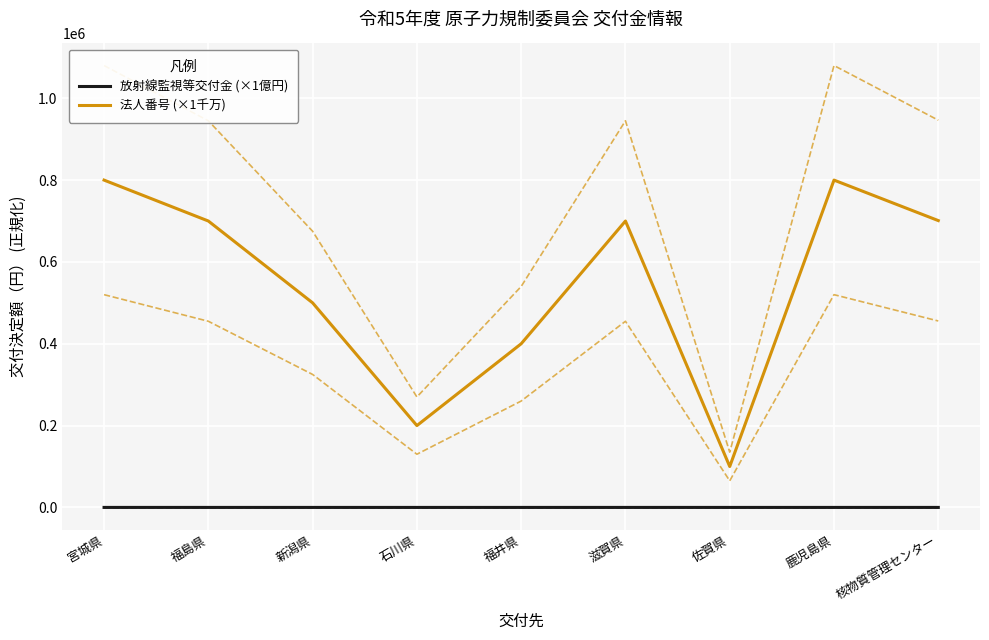

Reading left to right, extract all data points from this chart.

放射線監視等交付金 (×1億円): 5.1	2.2	1.7	0.2	1.0	3.0	0.6	0.3	4.3
法人番号 (×1千万): 800002.0	700002.0	500002.0	200002.0	400002.0	700002.0	100002.0	800002.0	701050.5